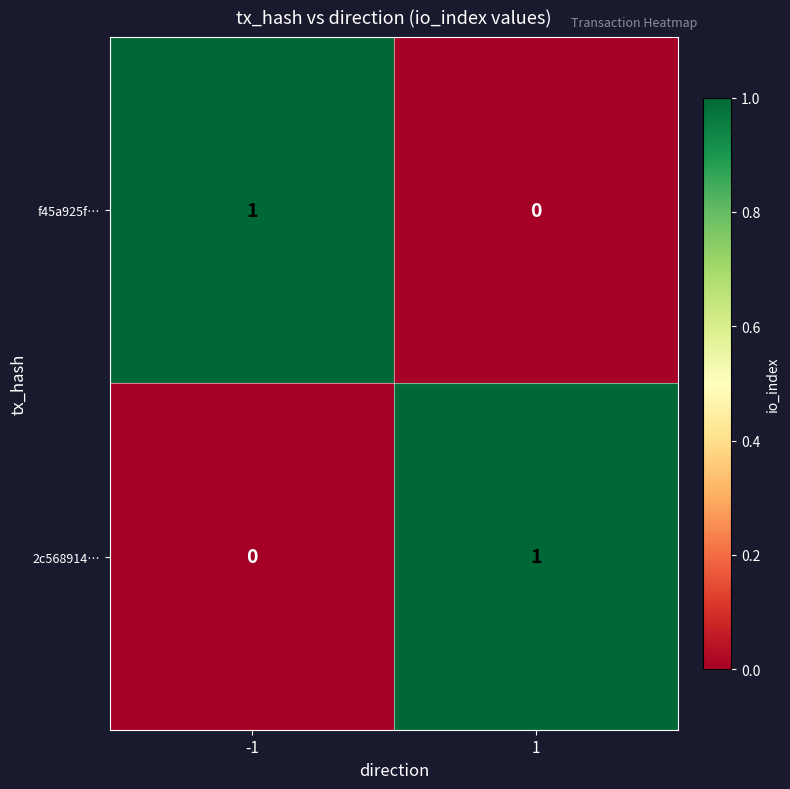

What is the total value across all series at 1?

1